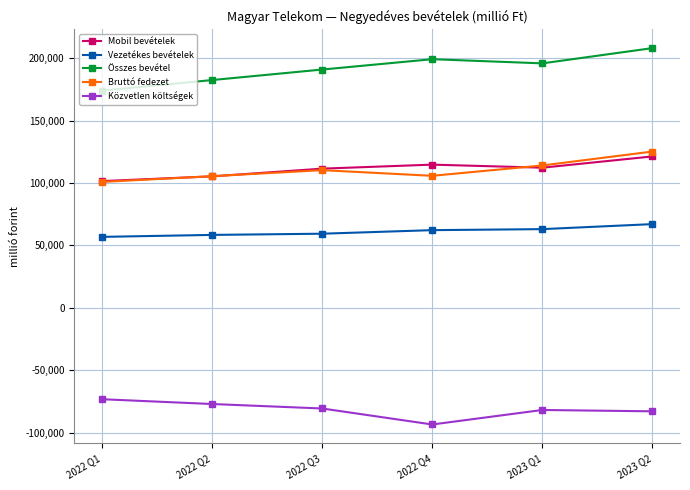

True or false: Bruttó fedezet has a value of 35219 at 2022 Q4.

False